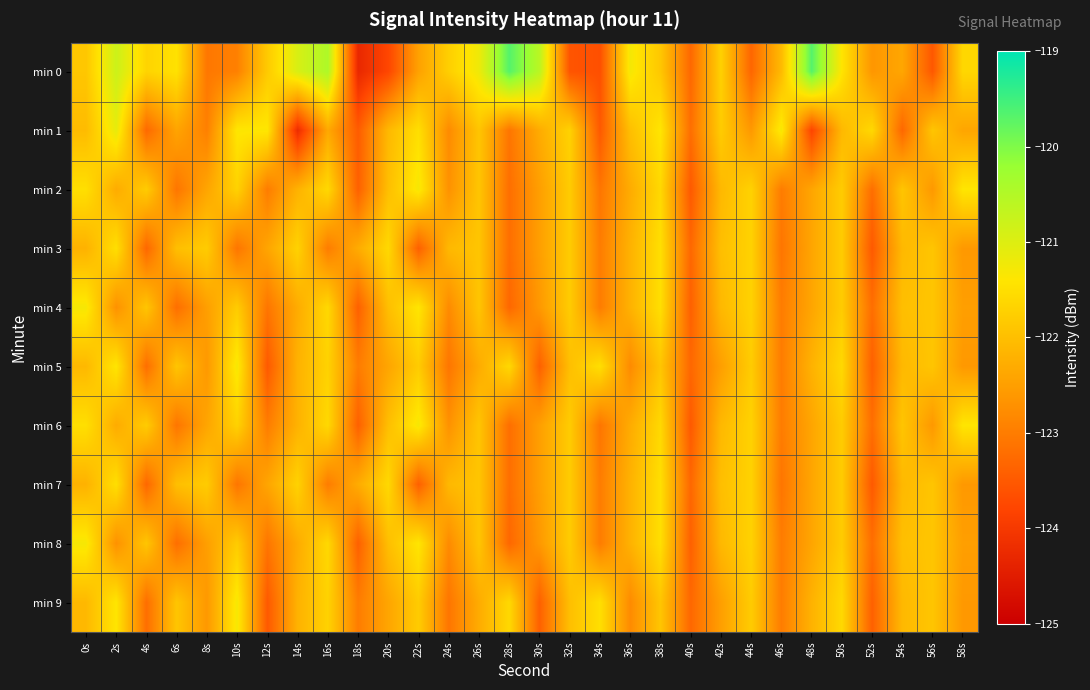

At which category is the sum across all series the highest?

38s